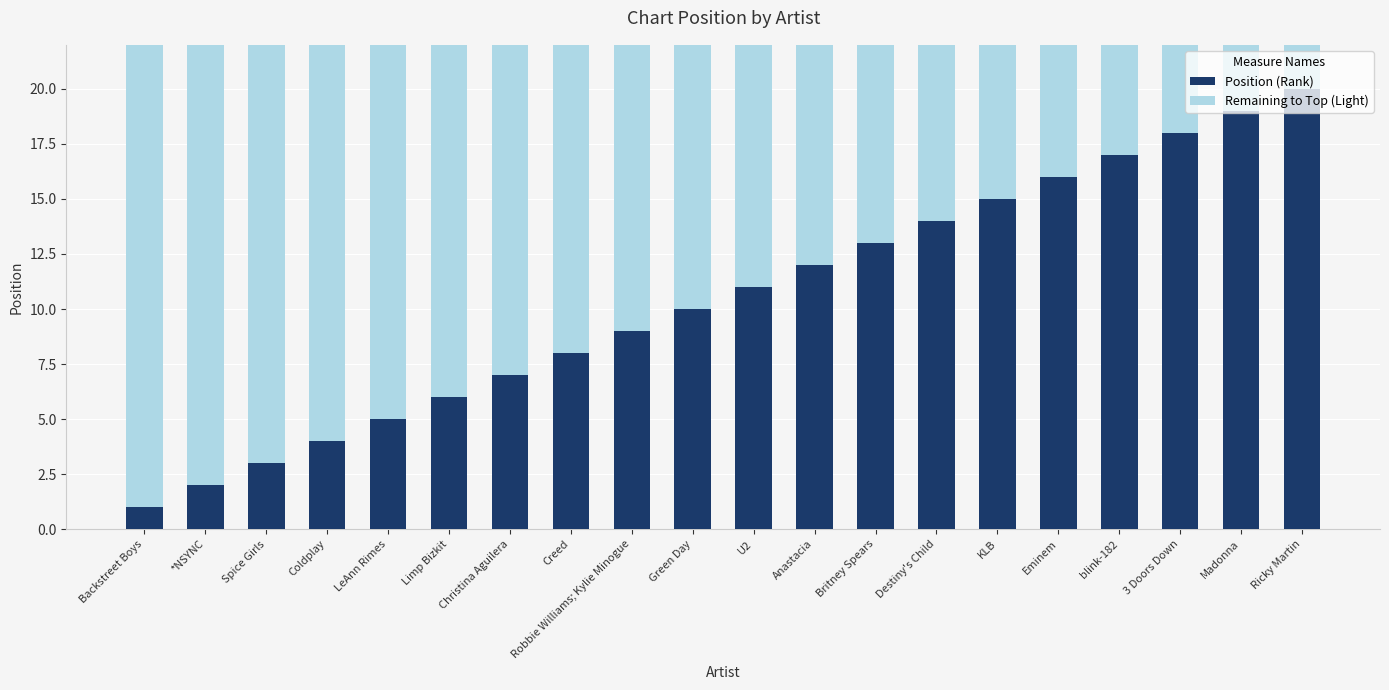

List the labels in order of Position (Rank) value, largest first.

Ricky Martin, Madonna, 3 Doors Down, blink-182, Eminem, KLB, Destiny's Child, Britney Spears, Anastacia, U2, Green Day, Robbie Williams; Kylie Minogue, Creed, Christina Aguilera, Limp Bizkit, LeAnn Rimes, Coldplay, Spice Girls, *NSYNC, Backstreet Boys